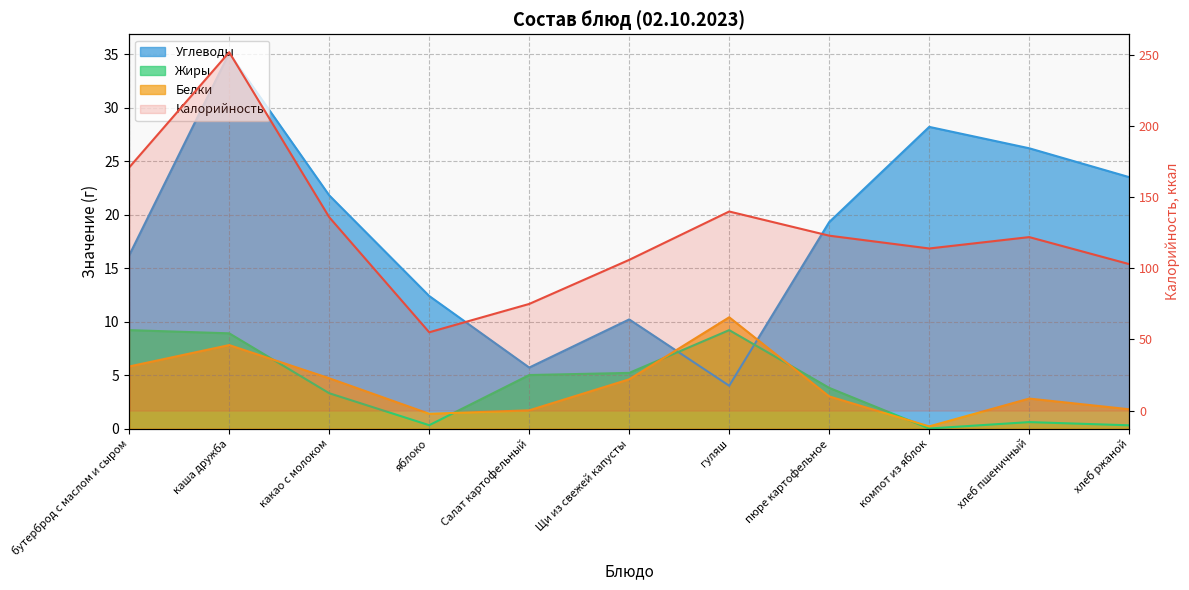

Reading left to right, list all the values displayed in this chart.

Калорийность: 171.0	252.0	136.0	55.1	75.0	106.0	140.0	123.0	114.0	122.0	103.0
Белки: 5.8	7.8	4.7	1.4	1.7	4.6	10.4	3.0	0.2	2.8	1.8
Жиры: 9.2	8.9	3.3	0.3	5.0	5.2	9.2	3.8	0.0	0.6	0.3
Углеводы: 16.2	35.1	21.8	12.4	5.7	10.2	4.0	19.3	28.2	26.2	23.5